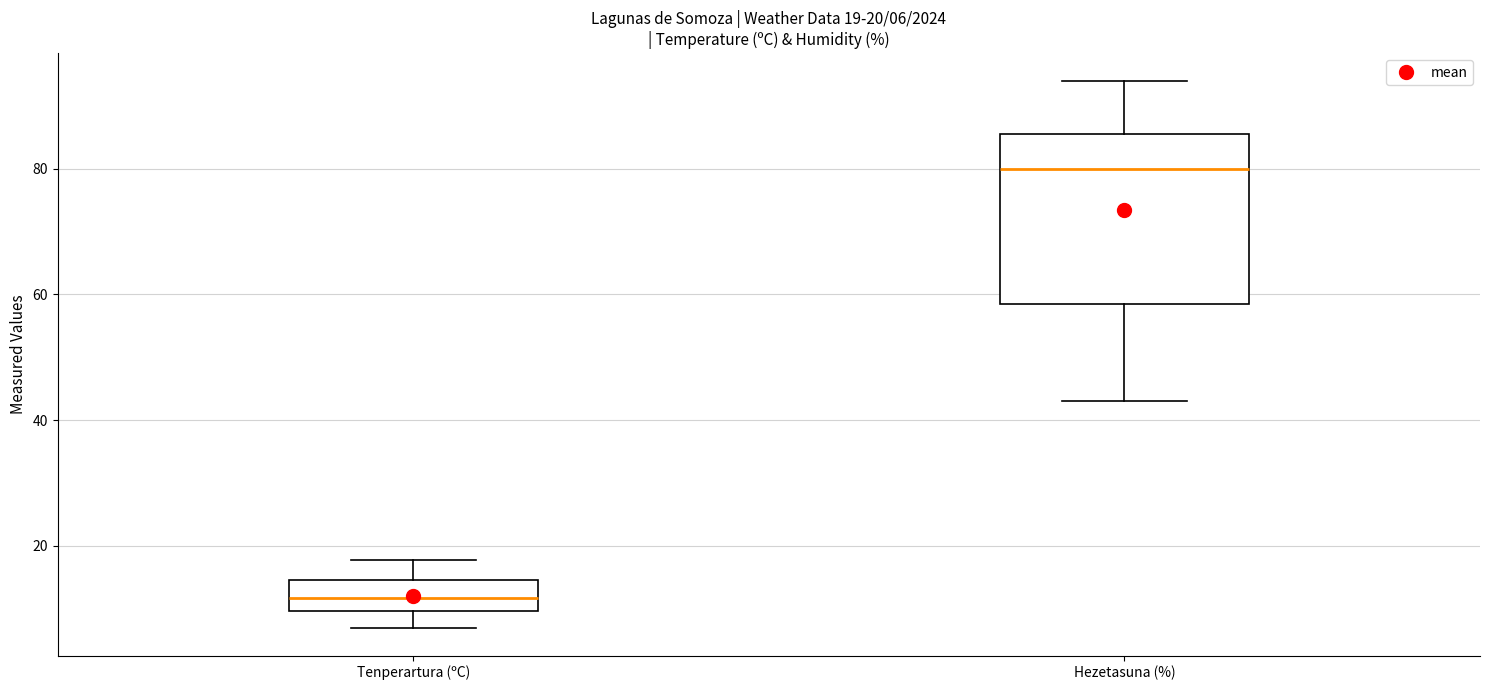

Which box has the highest median line?

Hezetasuna (%)